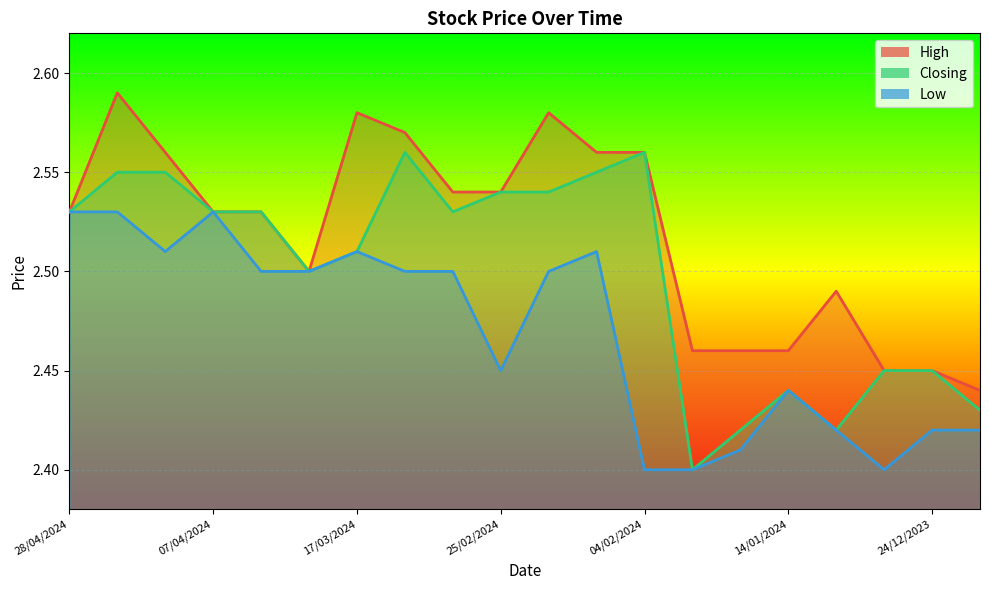

What is the spread (max minus min) of values at 14/04/2024?

0.1